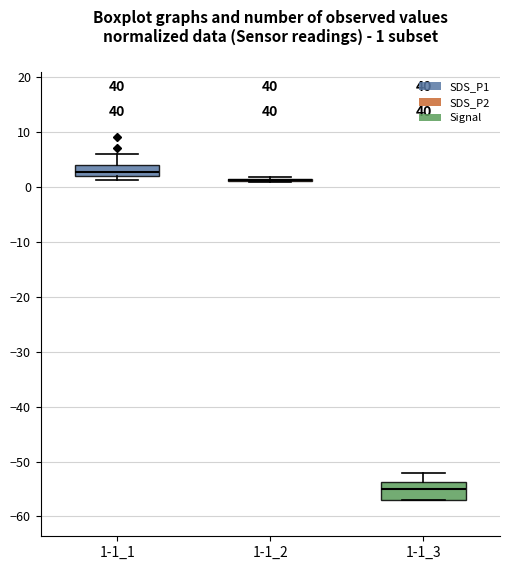

Which box is the tallest, from its lower edge to its upper edge?

1-1_3